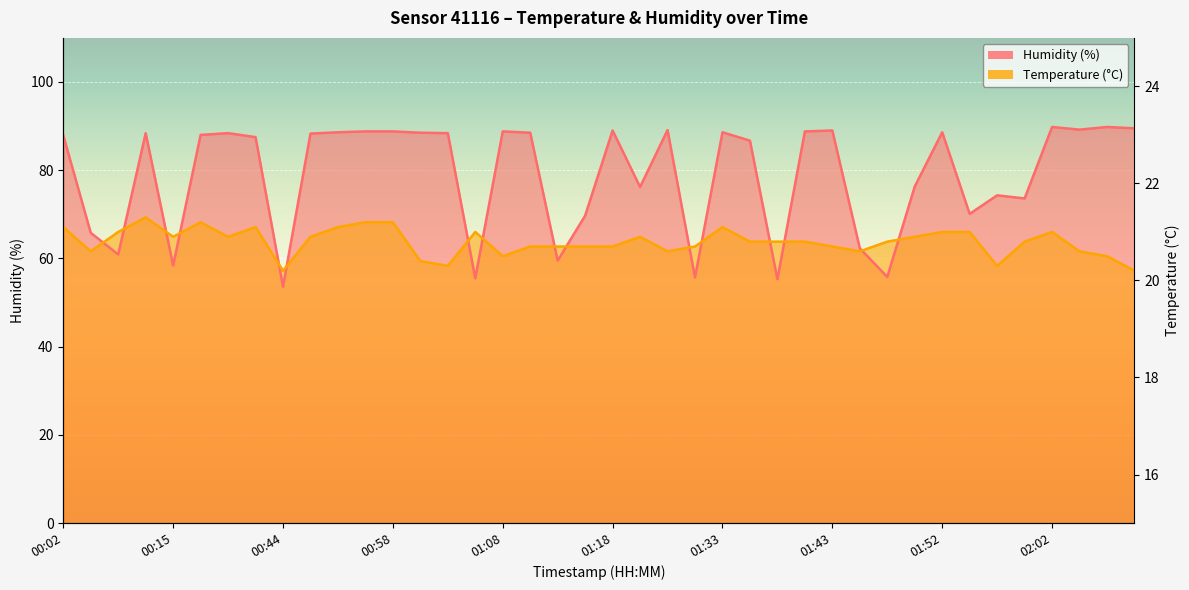

Is it true that humidity equals 86.7 at 01:35?

True